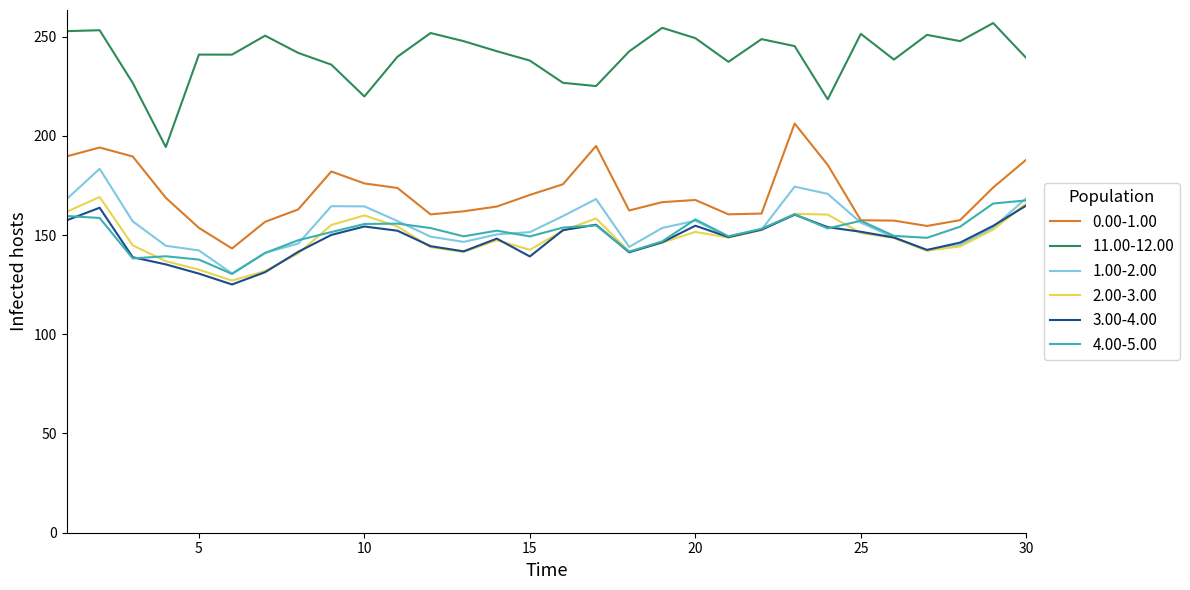

True or false: 11.00-12.00 and 3.00-4.00 intersect in this chart.

False